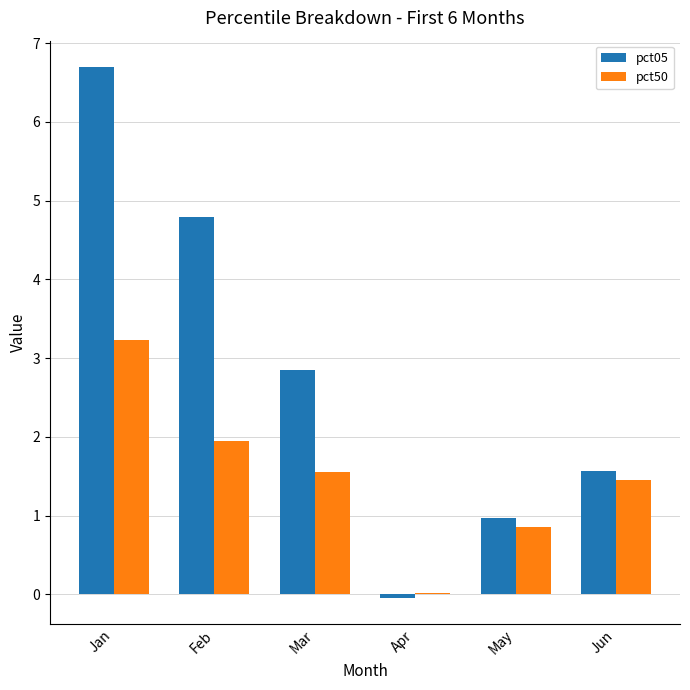

How many values in the pct05 series exceed 2?

3